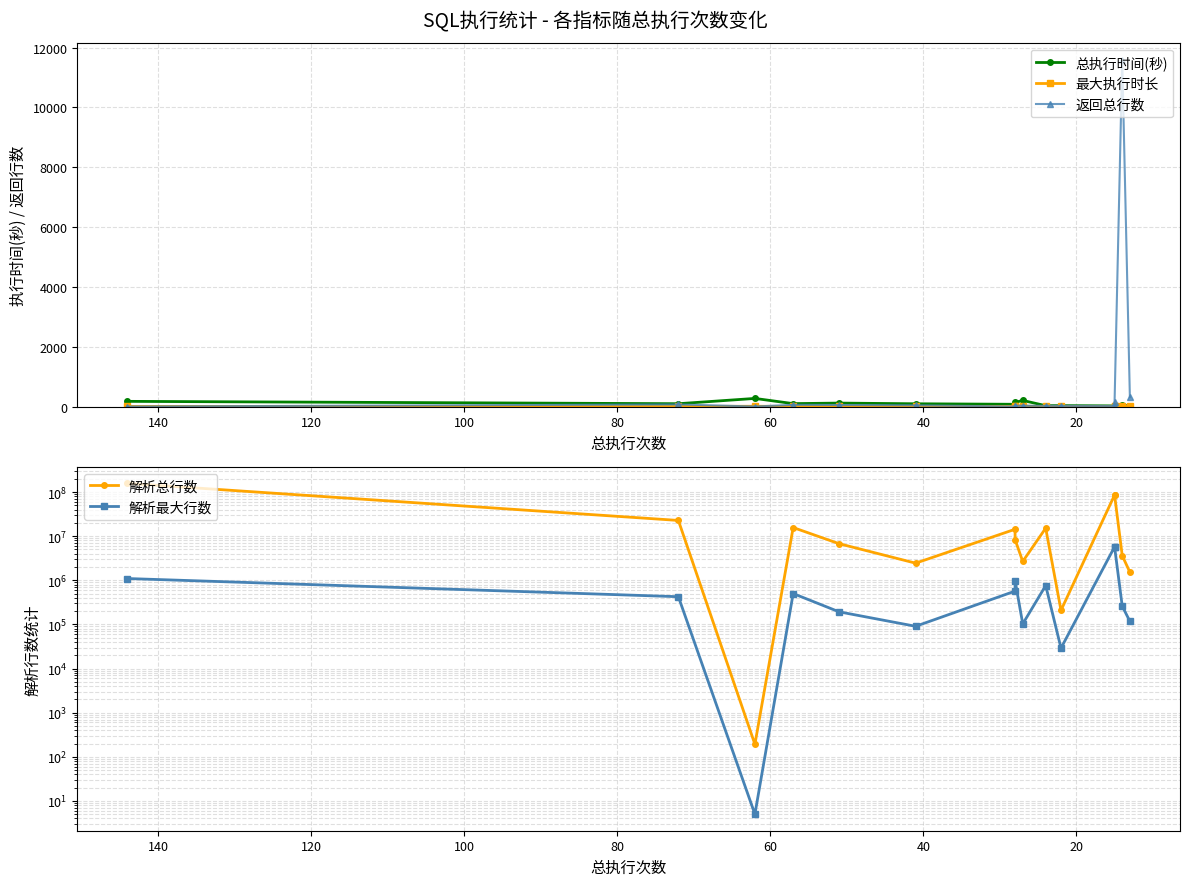

How many values in the 返回总行数 series are below 28?

7